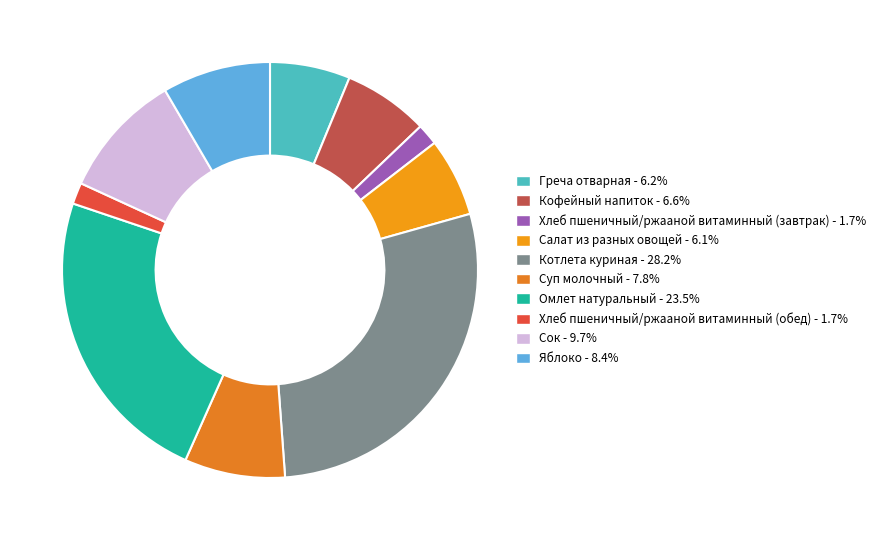

How many segments does this pie chart have?

10